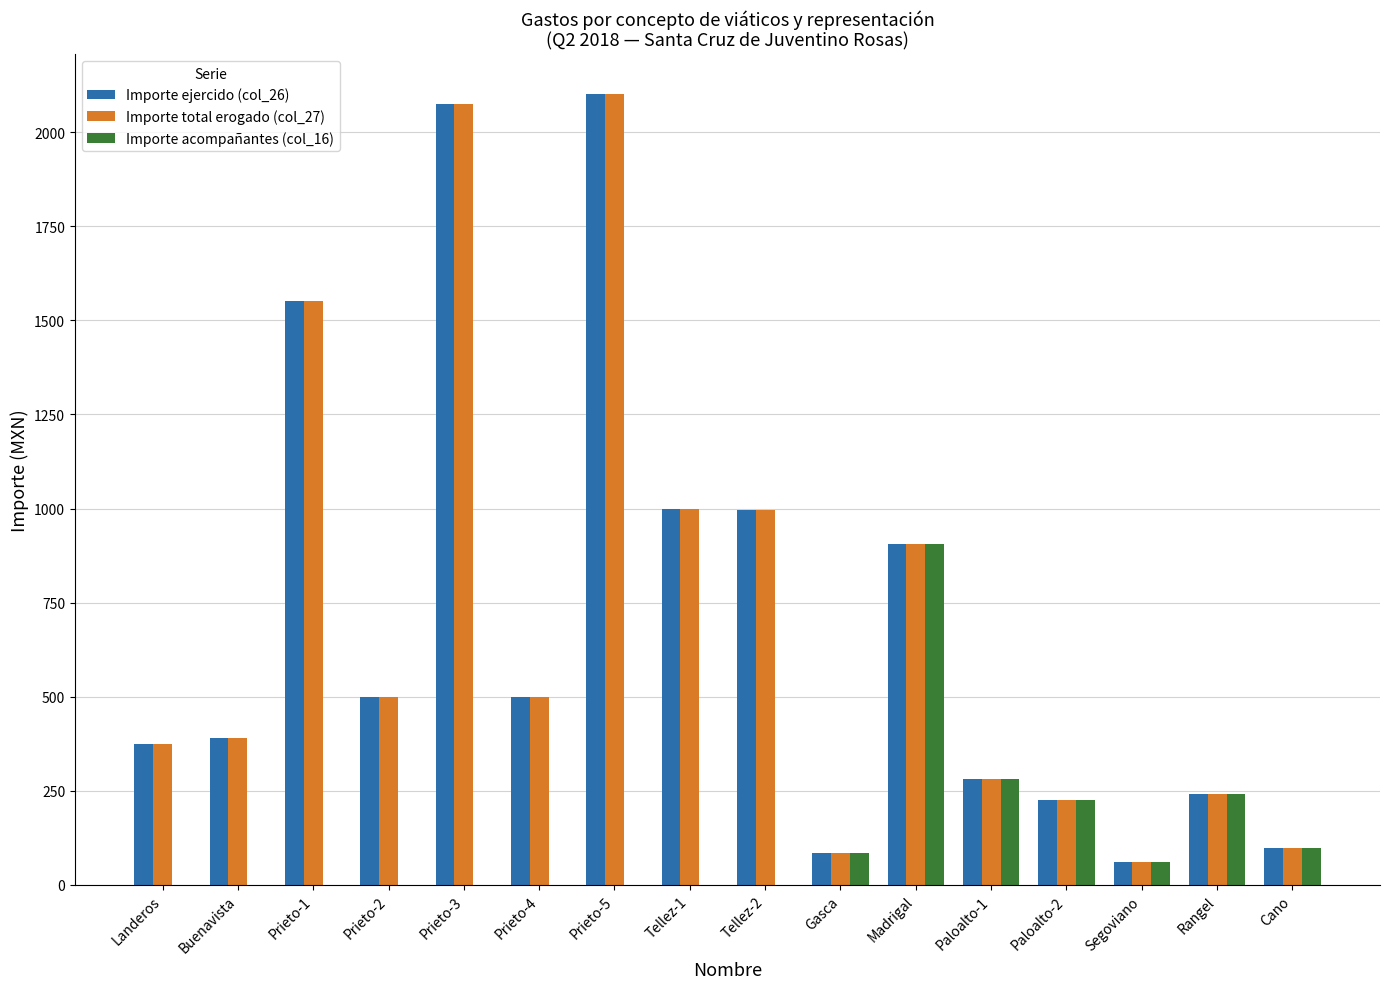

How many categories are shown in the chart?

16